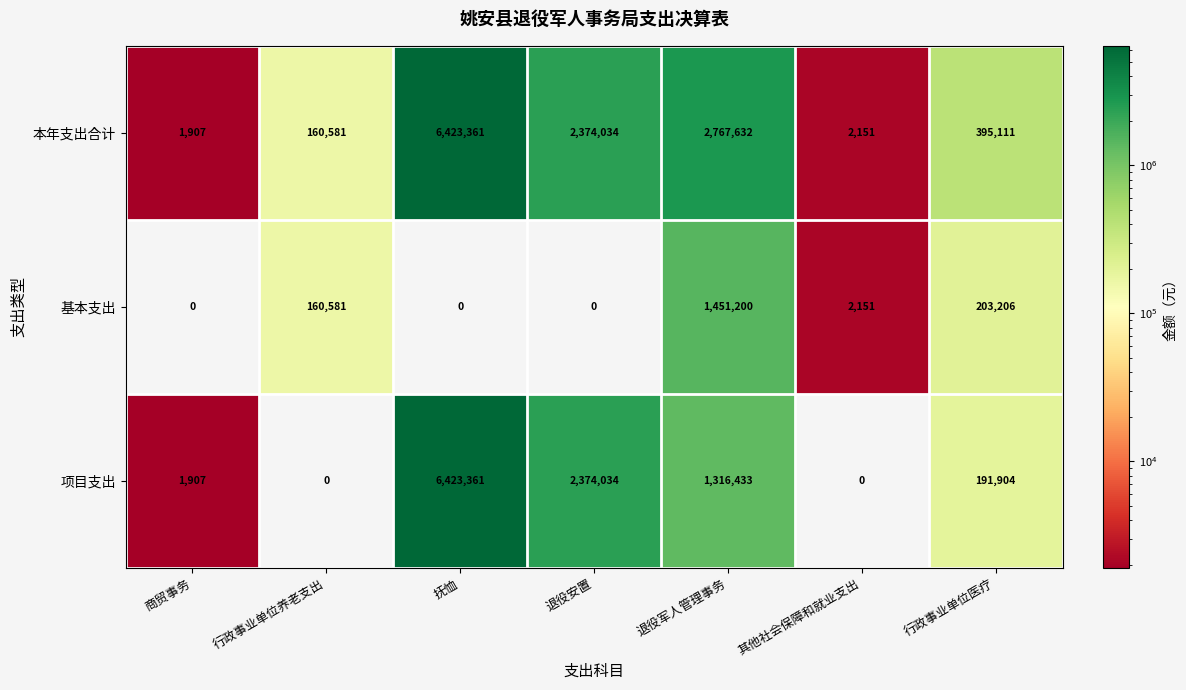

The 基本支出 series shows 2151 at 其他社会保障和就业支出. True or false?

True